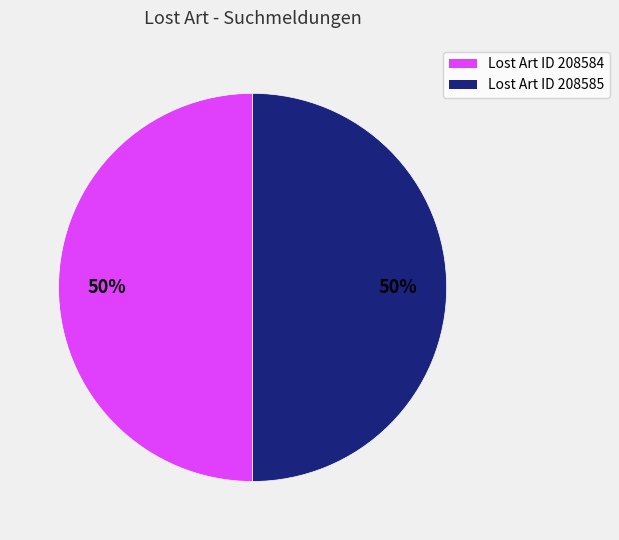

Approximately how many times larger is the value at Lost Art ID 208584 compared to Lost Art ID 208585?

1.0